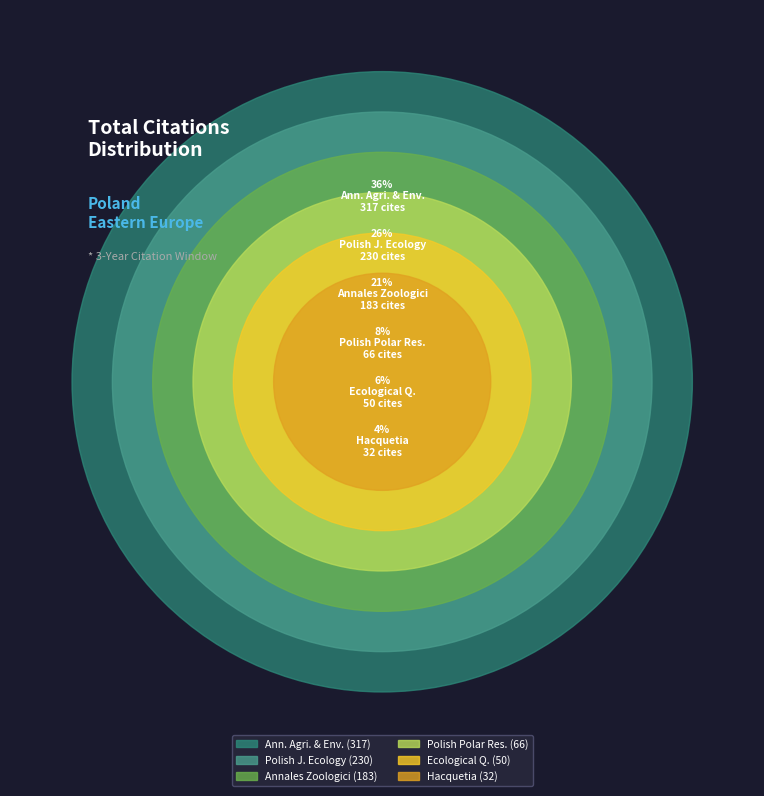

Between Annals of Agricultural and Environmental Medicine and Polish Polar Research, which is larger?

Annals of Agricultural and Environmental Medicine